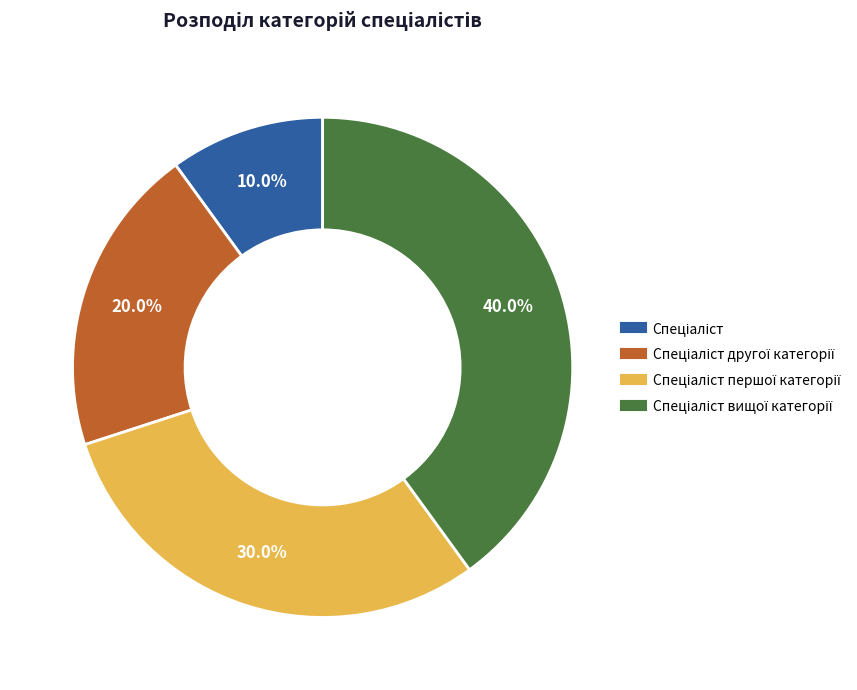

How many segments does this pie chart have?

4